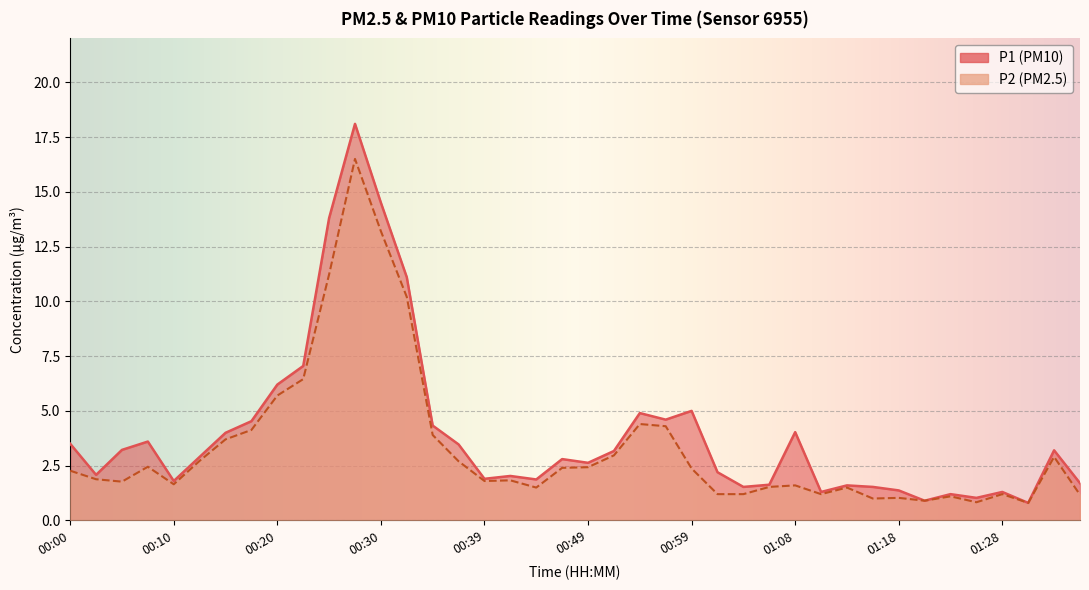

Rank the series by their average value, from highest to lowest.

P1, P2